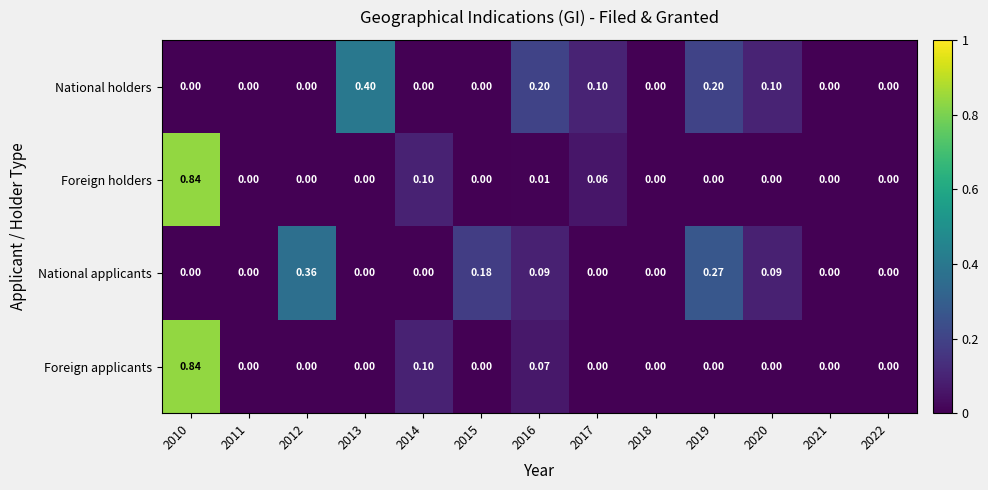

Between 2012 and 2017, which series saw the biggest shift?

National applicants